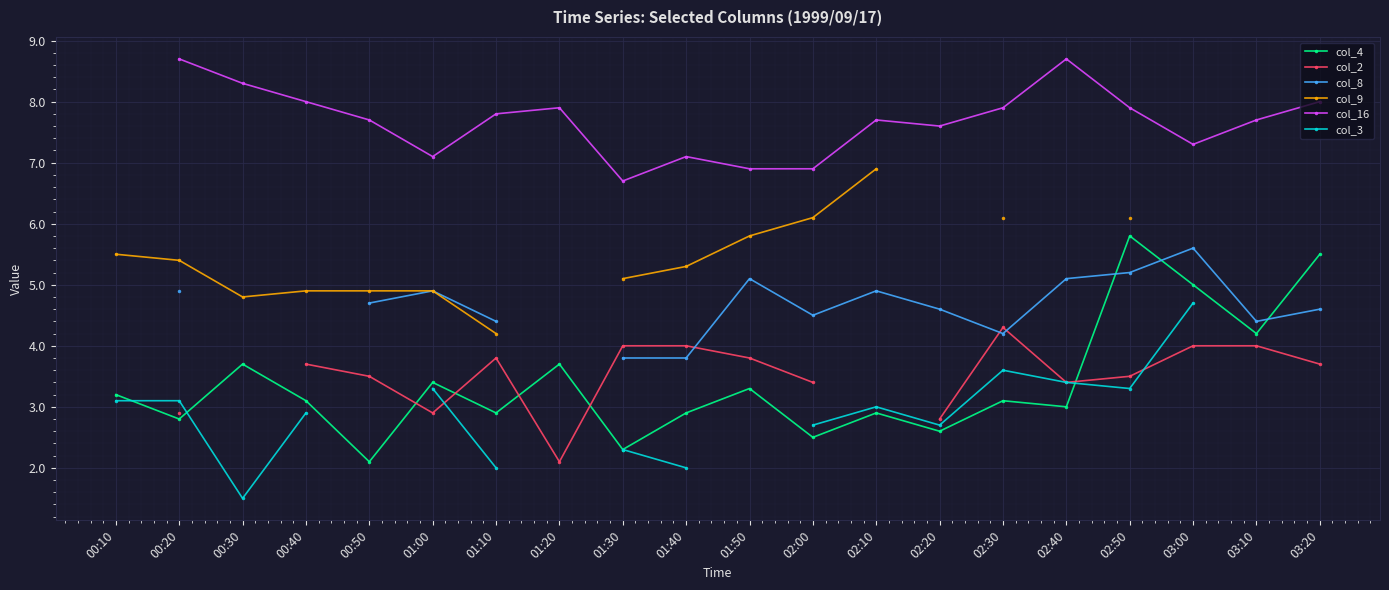

Which category has the lowest value across all series?

00:30